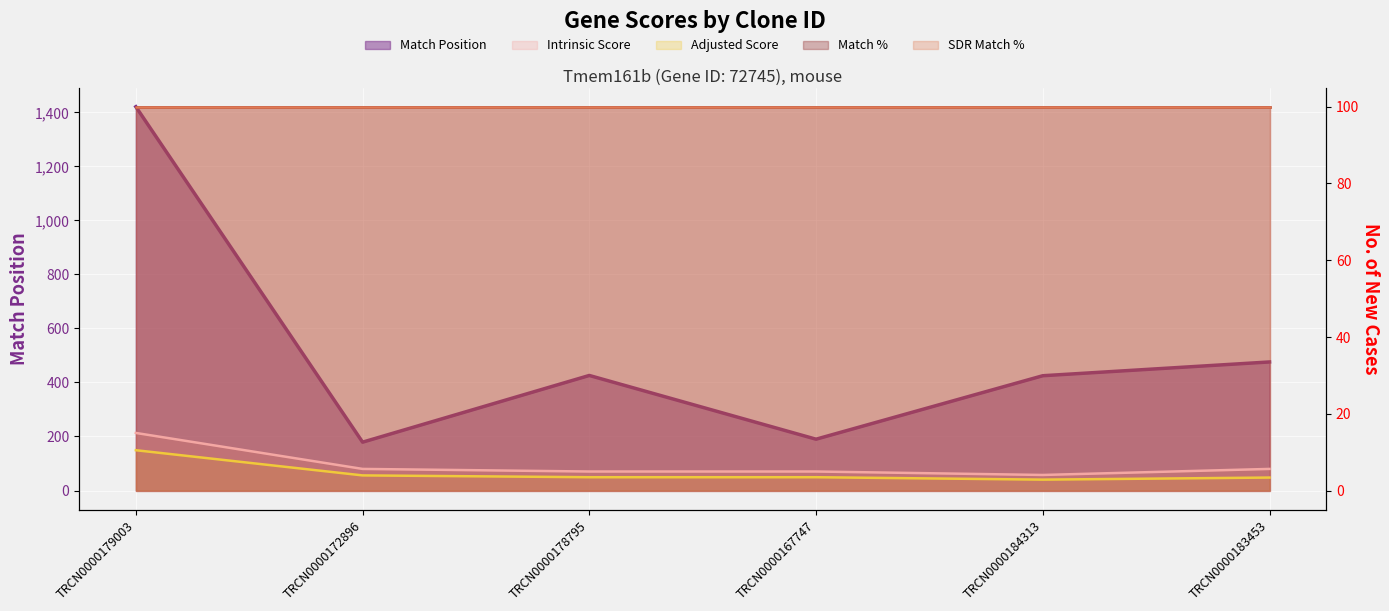

What is the greatest value displayed?

1421.0